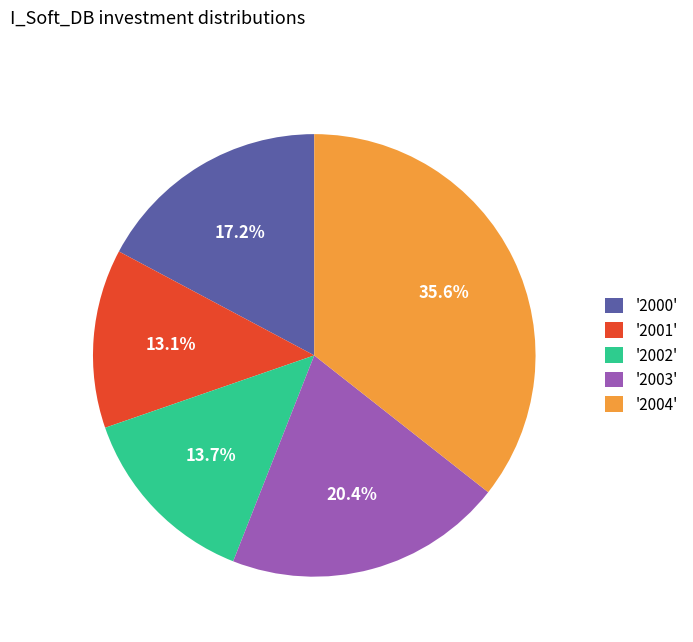

Combined, what portion of the pie is '2000' and '2003'?

37.6%